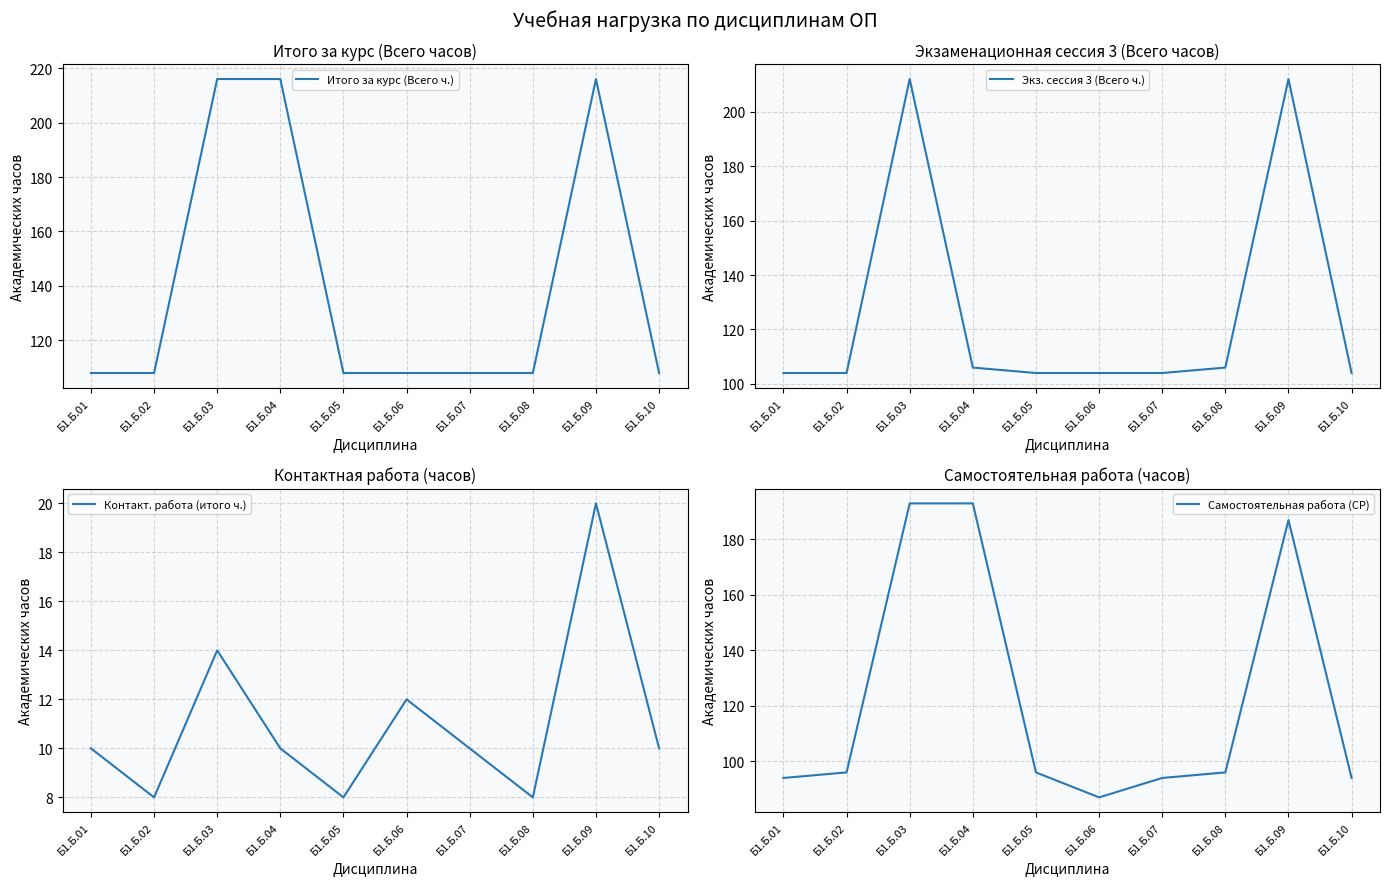

What is the sum of all Самостоятельная работа (СР) values?

1230